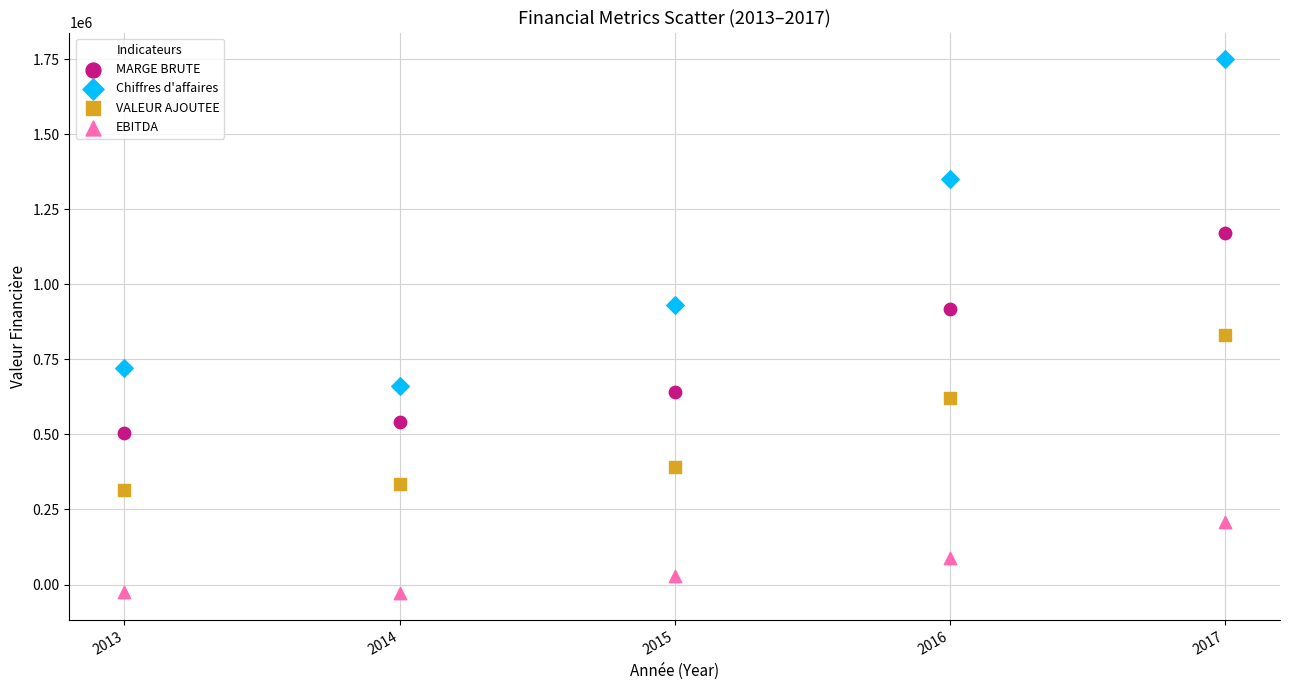

Which series contains the highest Y value?

Chiffres d'affaires